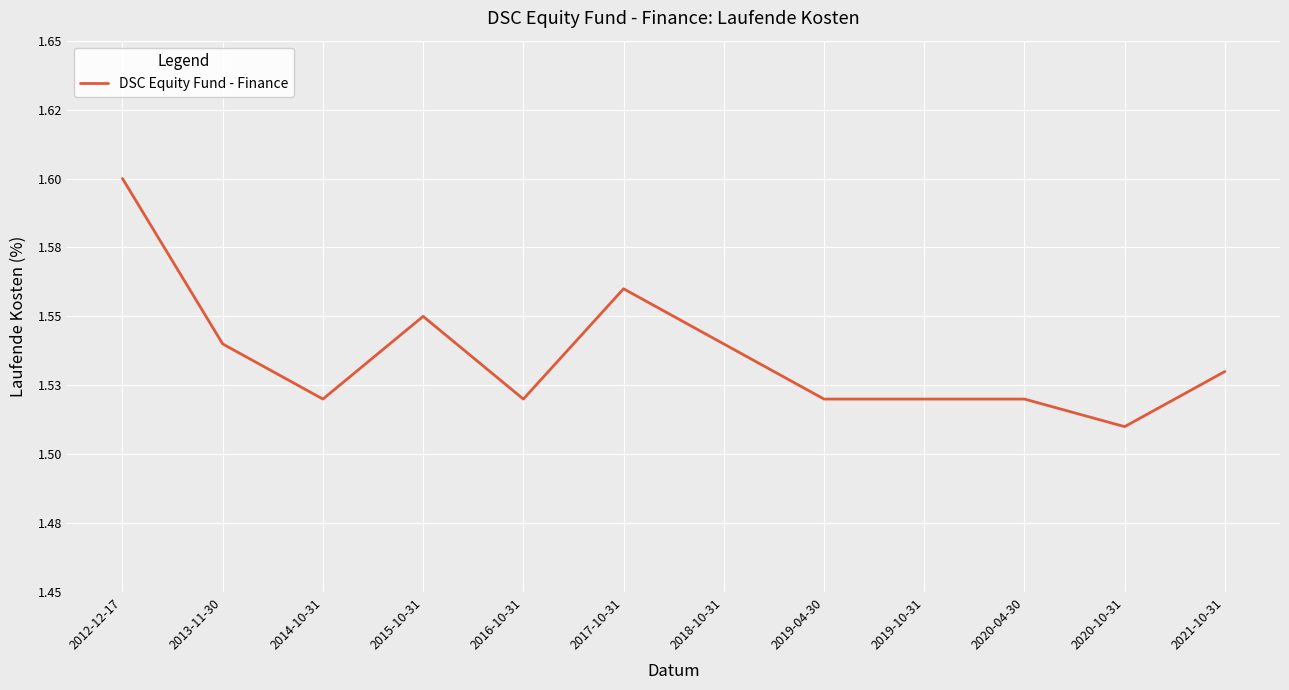

List the labels in order of value, smallest first.

2020-10-31, 2014-10-31, 2016-10-31, 2019-04-30, 2019-10-31, 2020-04-30, 2021-10-31, 2013-11-30, 2018-10-31, 2015-10-31, 2017-10-31, 2012-12-17